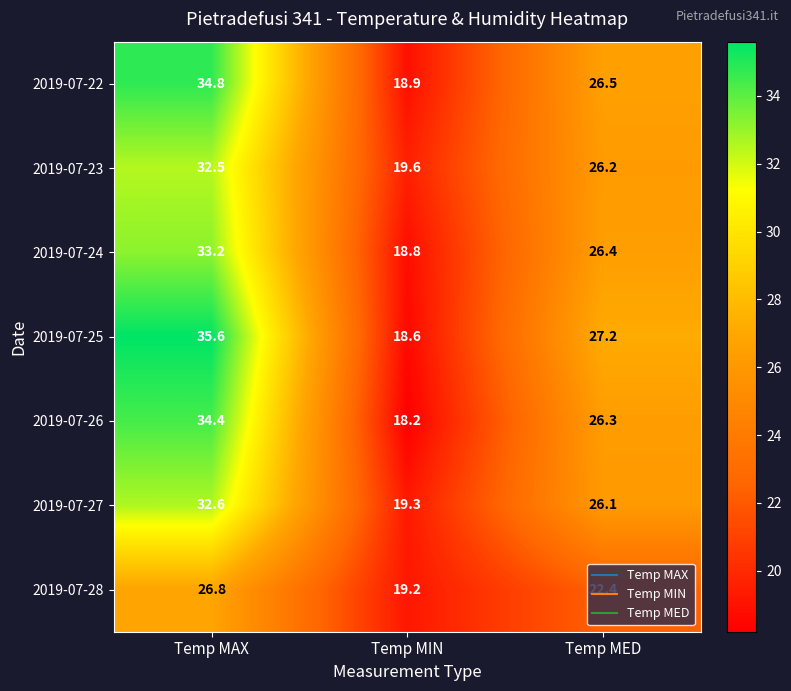

How many categories are shown in the chart?

3